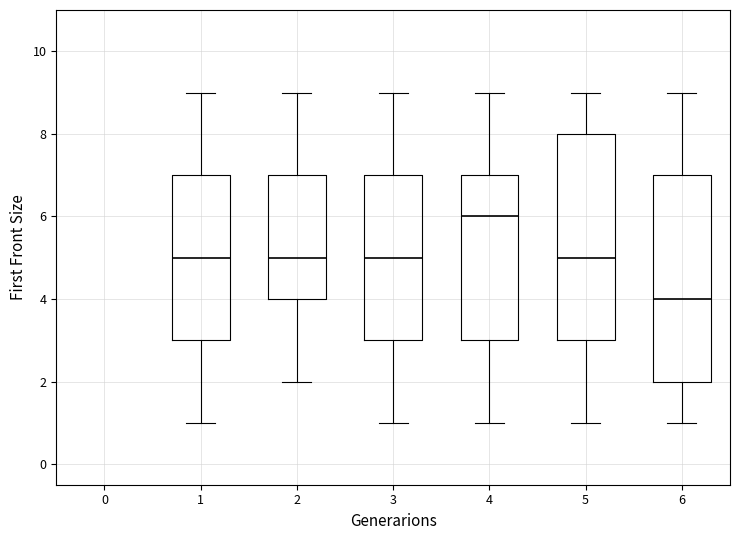

Reading left to right, transcribe this box plot: for each box, give where its median line is, the range the box spans, and where its two whiskers end, as read against the y-axis. The values are not printed on the chart, so give them approximately, as read against the axis.

1: median 5, box 3 to 7, whiskers 1 to 9
2: median 5, box 4 to 7, whiskers 2 to 9
3: median 5, box 3 to 7, whiskers 1 to 9
4: median 6, box 3 to 7, whiskers 1 to 9
5: median 5, box 3 to 8, whiskers 1 to 9
6: median 4, box 2 to 7, whiskers 1 to 9